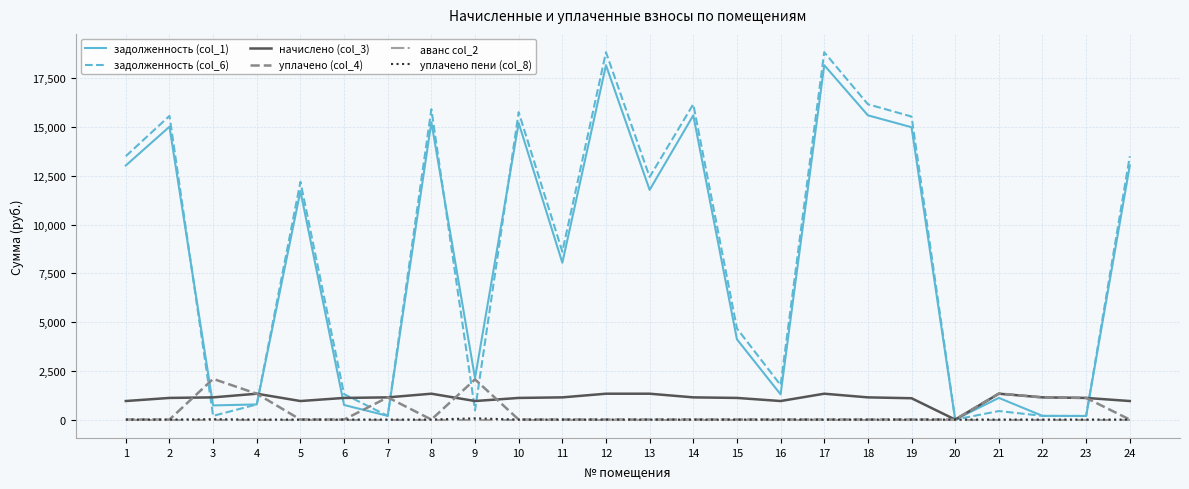

At which label does задолженность (col_6) first exceed 12187?

1